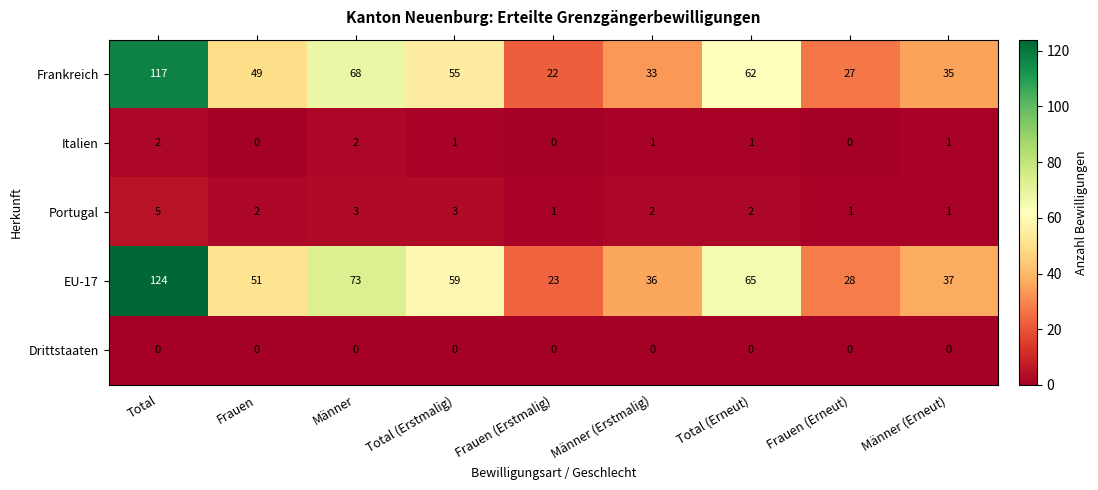

Where is Frankreich nearest to the value 69?

Männer